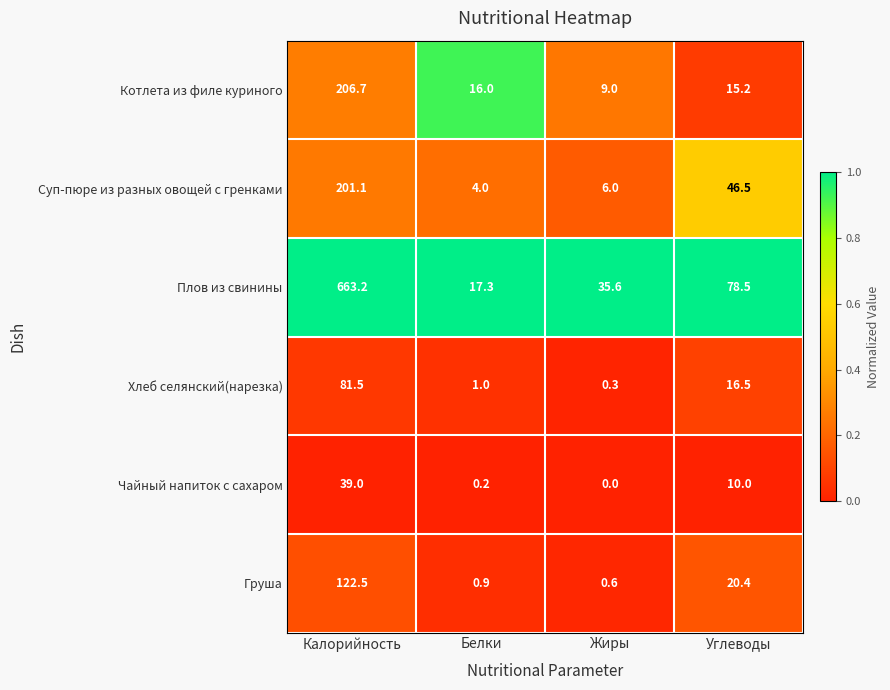

What is the maximum value shown in the chart?

663.2